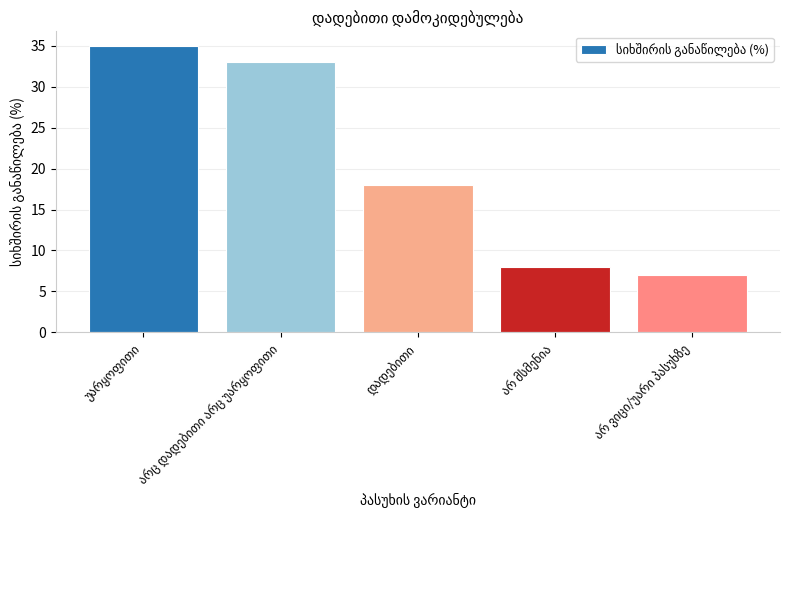

Are the bars horizontal?

No